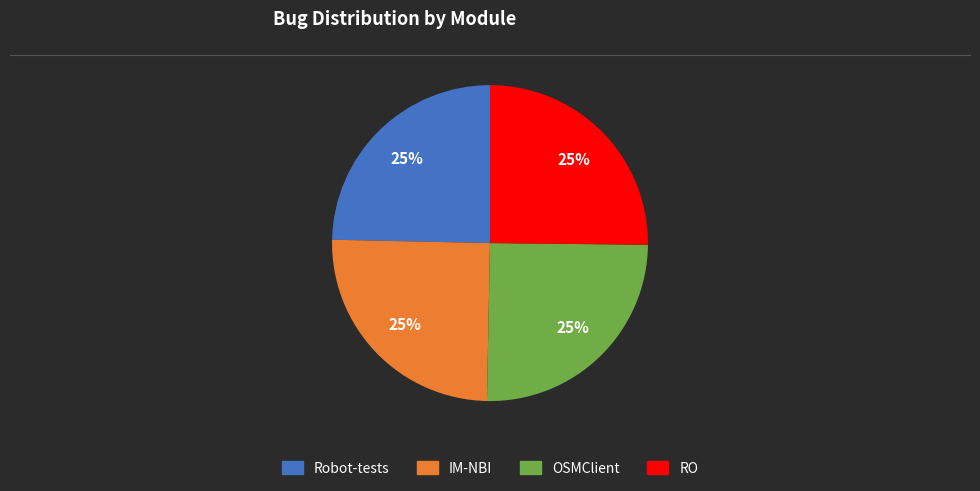

What is the ratio of the value at Robot-tests to the value at RO?

1.0